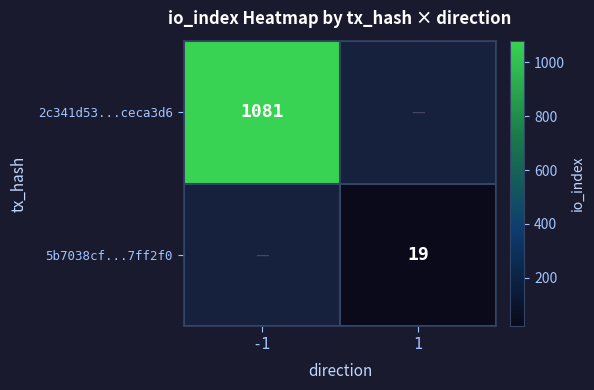

The 5b7038cf...7ff2f0 series shows 10 at 1. True or false?

False